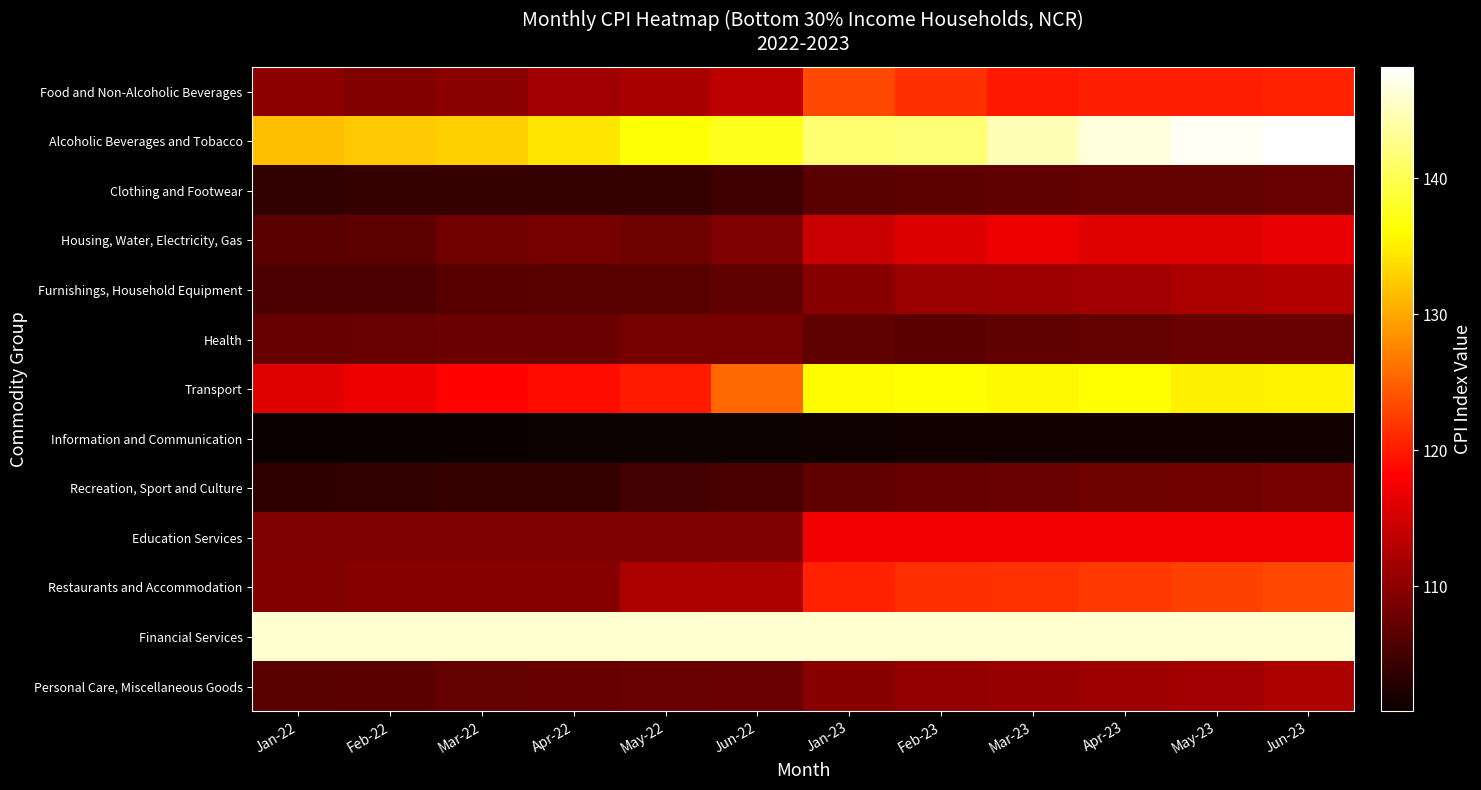

Reading right to left, transcribe all the data shown in this chart.

Food and Non-Alcoholic Beverages: Jun-23=120.5	May-23=120.4	Apr-23=120.4	Mar-23=119.8	Feb-23=121.4	Jan-23=123.3	Jun-22=113.5	May-22=112.0	Apr-22=111.4	Mar-22=109.9	Feb-22=109.2	Jan-22=110.2
Alcoholic Beverages and Tobacco: Jun-23=148.2	May-23=147.5	Apr-23=146.4	Mar-23=144.7	Feb-23=141.7	Jan-23=141.4	Jun-22=137.6	May-22=136.4	Apr-22=134.4	Mar-22=132.7	Feb-22=132.3	Jan-22=131.7
Clothing and Footwear: Jun-23=107.5	May-23=107.2	Apr-23=107.1	Mar-23=107.0	Feb-23=106.8	Jan-23=106.4	Jun-22=104.6	May-22=104.0	Apr-22=104.1	Mar-22=104.0	Feb-22=103.9	Jan-22=103.7
Housing, Water, Electricity, Gas: Jun-23=116.6	May-23=116.1	Apr-23=115.8	Mar-23=116.9	Feb-23=115.7	Jan-23=114.4	Jun-22=109.0	May-22=107.9	Apr-22=108.5	Mar-22=108.1	Feb-22=106.8	Jan-22=106.6
Furnishings, Household Equipment: Jun-23=112.8	May-23=112.2	Apr-23=111.7	Mar-23=111.2	Feb-23=111.0	Jan-23=109.8	Jun-22=107.0	May-22=106.5	Apr-22=106.4	Mar-22=106.2	Feb-22=105.5	Jan-22=105.5
Health: Jun-23=107.5	May-23=107.5	Apr-23=107.2	Mar-23=107.0	Feb-23=106.7	Jan-23=107.0	Jun-22=108.4	May-22=108.4	Apr-22=107.8	Mar-22=107.8	Feb-22=107.5	Jan-22=107.4
Transport: Jun-23=135.3	May-23=135.2	Apr-23=136.0	Mar-23=135.7	Feb-23=136.2	Jan-23=135.9	Jun-22=125.5	May-22=120.0	Apr-22=119.0	Mar-22=118.3	Feb-22=116.9	Jan-22=116.0
Information and Communication: Jun-23=101.4	May-23=101.4	Apr-23=101.4	Mar-23=101.4	Feb-23=101.4	Jan-23=101.3	Jun-22=101.0	May-22=101.0	Apr-22=101.0	Mar-22=100.9	Feb-22=100.9	Jan-22=100.8
Recreation, Sport and Culture: Jun-23=108.6	May-23=108.2	Apr-23=107.9	Mar-23=107.6	Feb-23=107.4	Jan-23=107.0	Jun-22=105.3	May-22=105.0	Apr-22=103.9	Mar-22=103.8	Feb-22=103.6	Jan-22=103.5
Education Services: Jun-23=117.2	May-23=117.2	Apr-23=117.2	Mar-23=117.2	Feb-23=117.2	Jan-23=117.2	Jun-22=109.0	May-22=109.0	Apr-22=109.0	Mar-22=109.0	Feb-22=109.0	Jan-22=109.0
Restaurants and Accommodation: Jun-23=123.3	May-23=122.8	Apr-23=122.1	Mar-23=121.7	Feb-23=121.5	Jan-23=120.6	Jun-22=112.3	May-22=112.1	Apr-22=109.6	Mar-22=109.6	Feb-22=109.6	Jan-22=109.2
Financial Services: Jun-23=145.9	May-23=145.9	Apr-23=145.9	Mar-23=145.9	Feb-23=145.9	Jan-23=145.9	Jun-22=145.9	May-22=145.9	Apr-22=145.9	Mar-22=145.9	Feb-22=145.9	Jan-22=145.9
Personal Care, Miscellaneous Goods: Jun-23=112.3	May-23=111.7	Apr-23=111.3	Mar-23=110.9	Feb-23=110.6	Jan-23=109.8	Jun-22=107.8	May-22=107.6	Apr-22=107.4	Mar-22=107.2	Feb-22=106.7	Jan-22=106.5